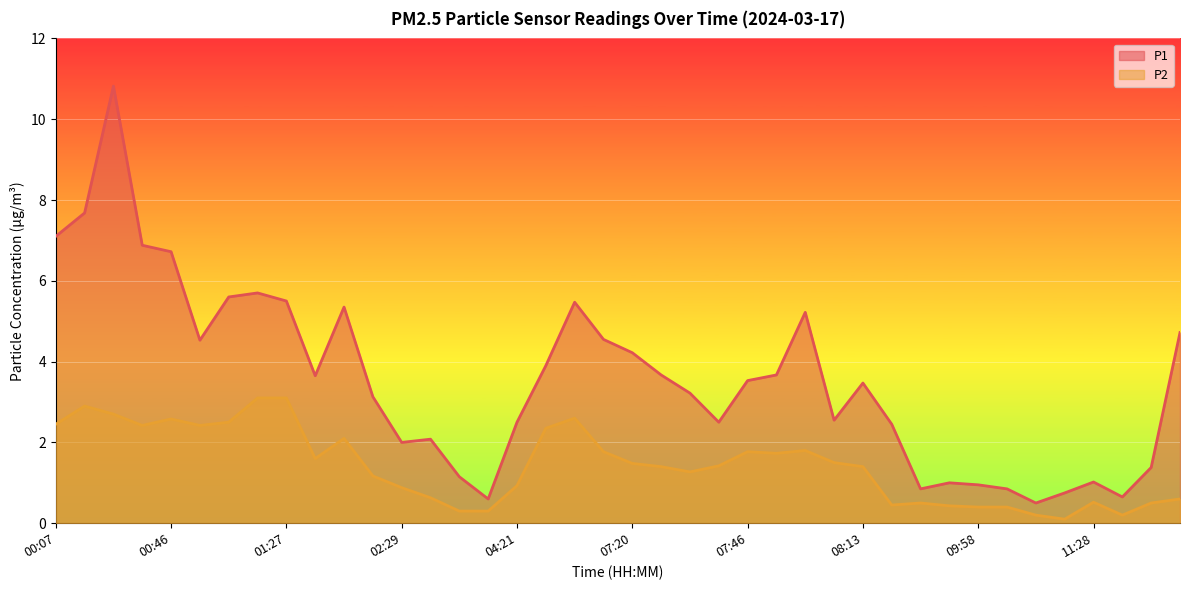

Which series has the largest range (max minus min)?

P1